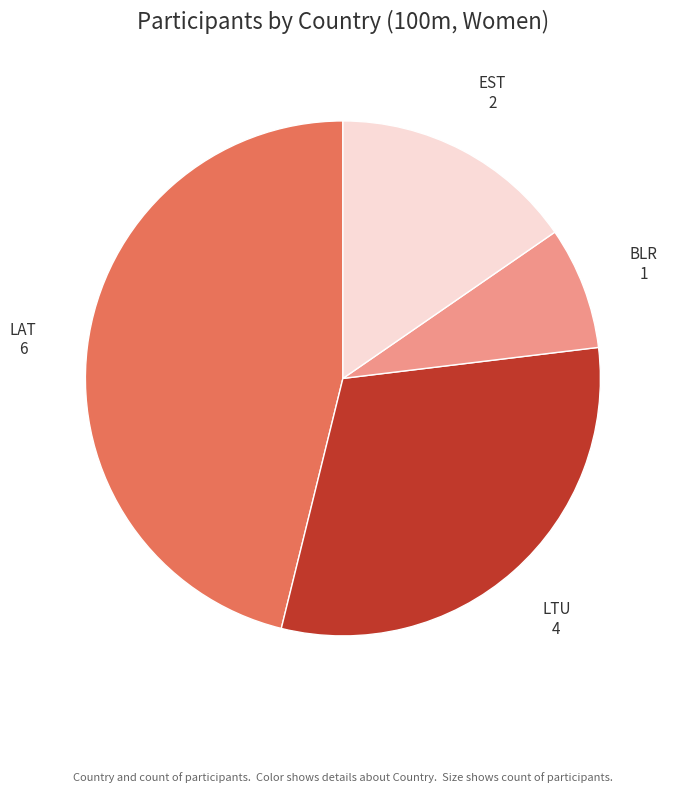

Rank the categories by value from lowest to highest.

BLR, EST, LTU, LAT